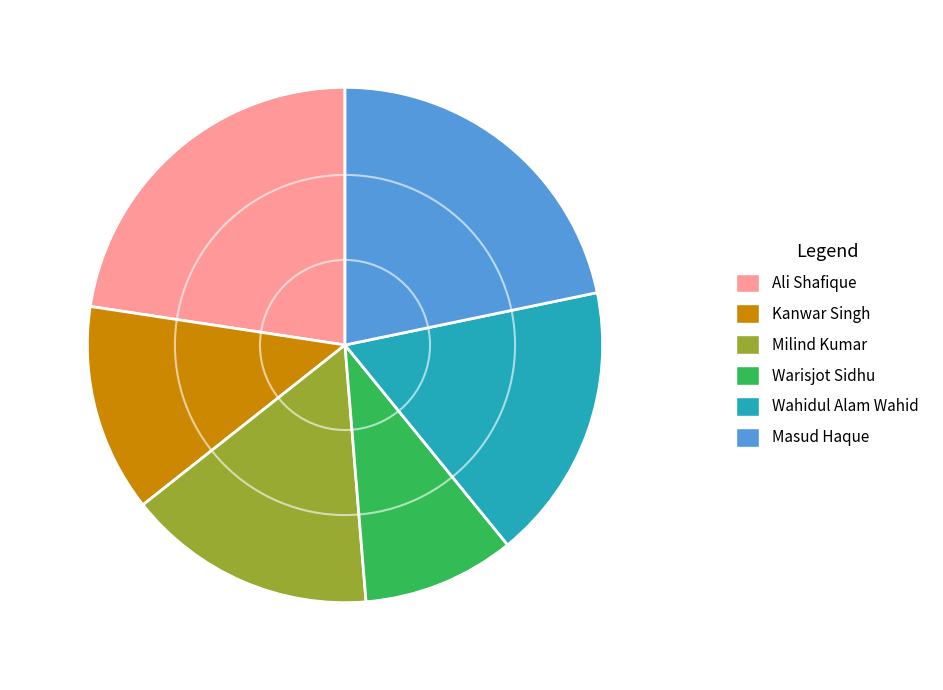

Approximately how many times larger is the value at Ali Shafique compared to Masud Haque?

1.0